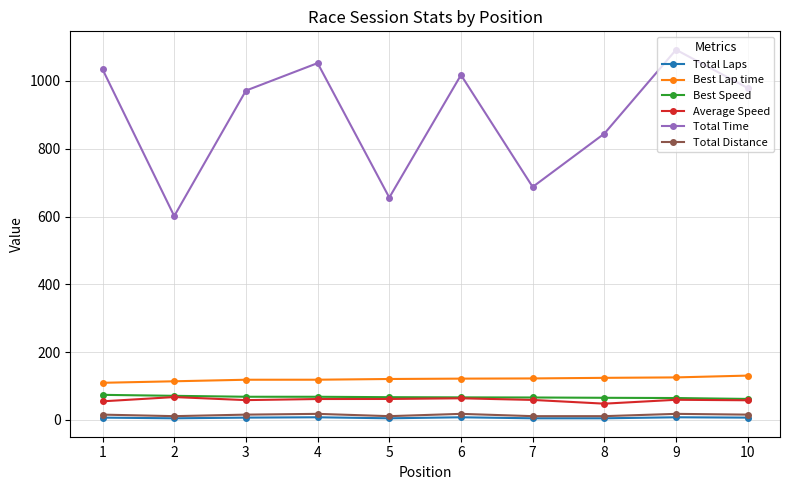

What is the difference between the second highest and minimum values in the Total Laps series?

3.0